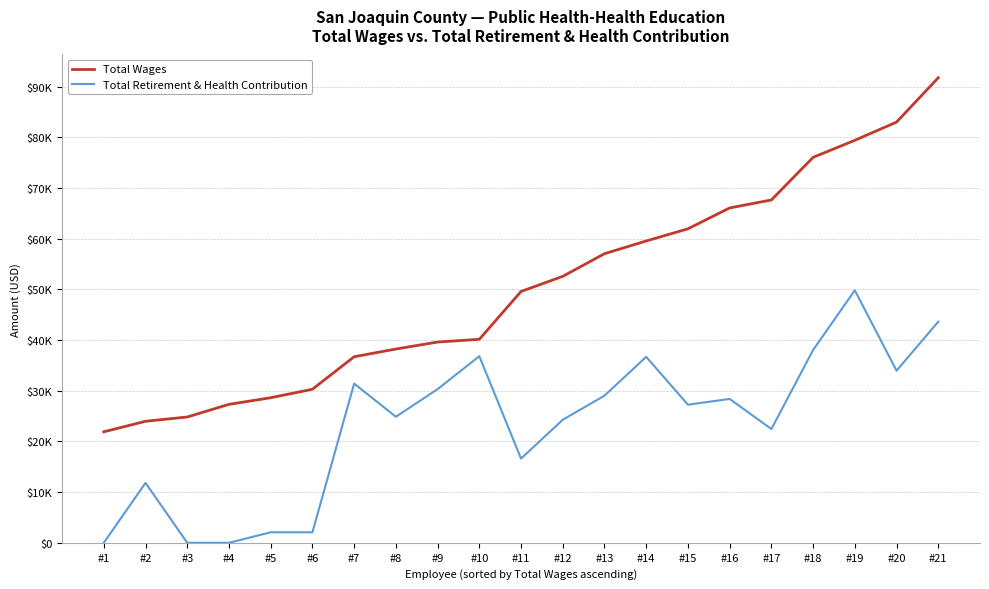

Is it true that Total Wages equals 150789 at #21?

False